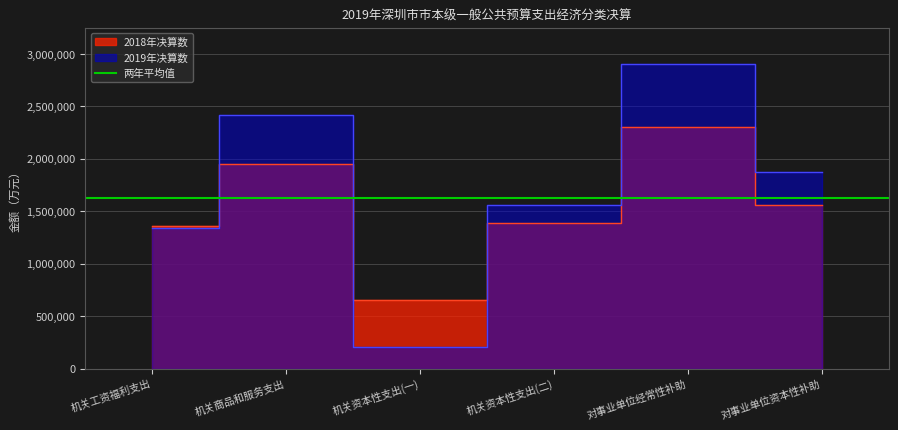

Which category has the highest value across all series?

对事业单位经常性补助